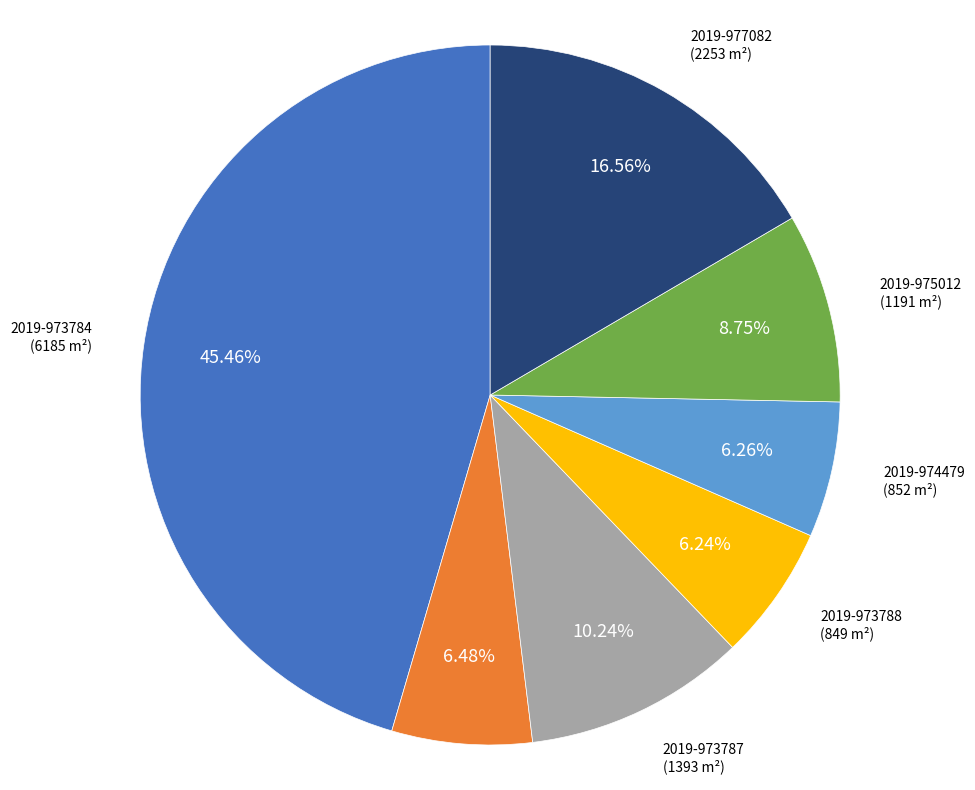

The 2019-973786 slice represents 6% of the pie. True or false?

True